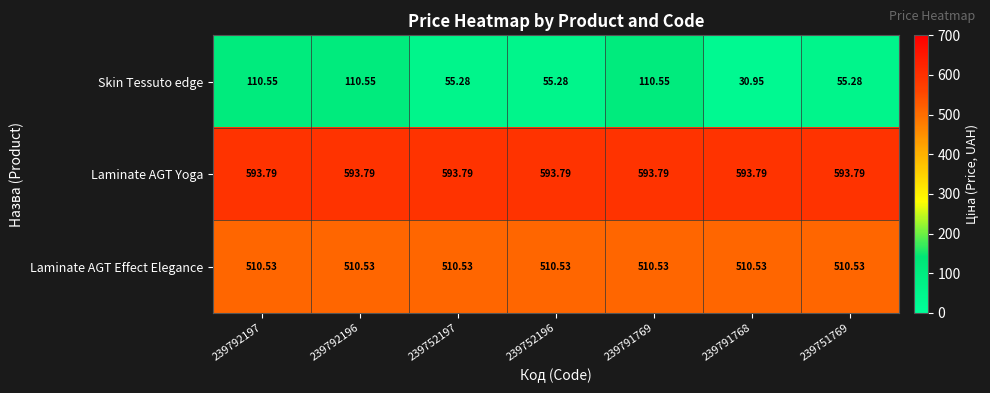

At how many categories does at least one series exceed 355?

7